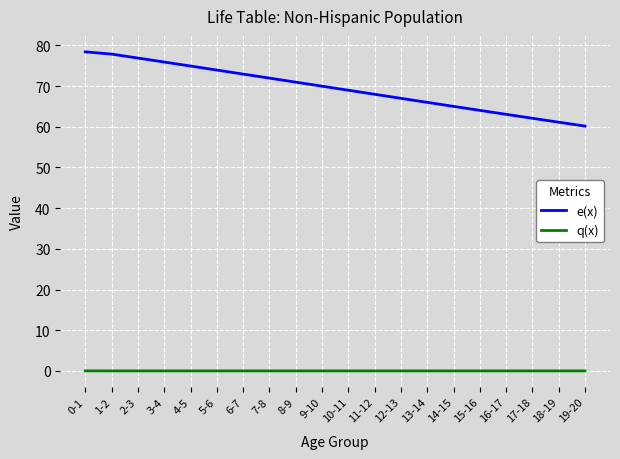

What is the difference between the highest and lowest values at 13-14?

66.0